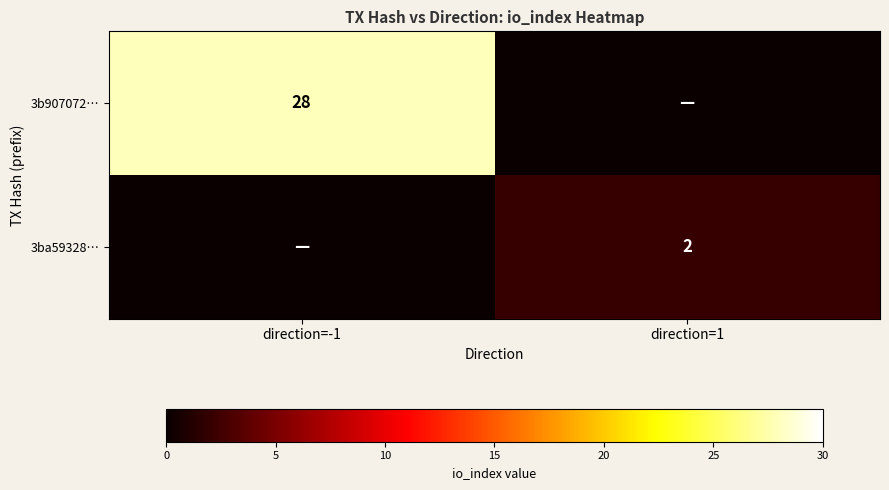

True or false: 3ba59328… has a value of 2 at direction=1.

True